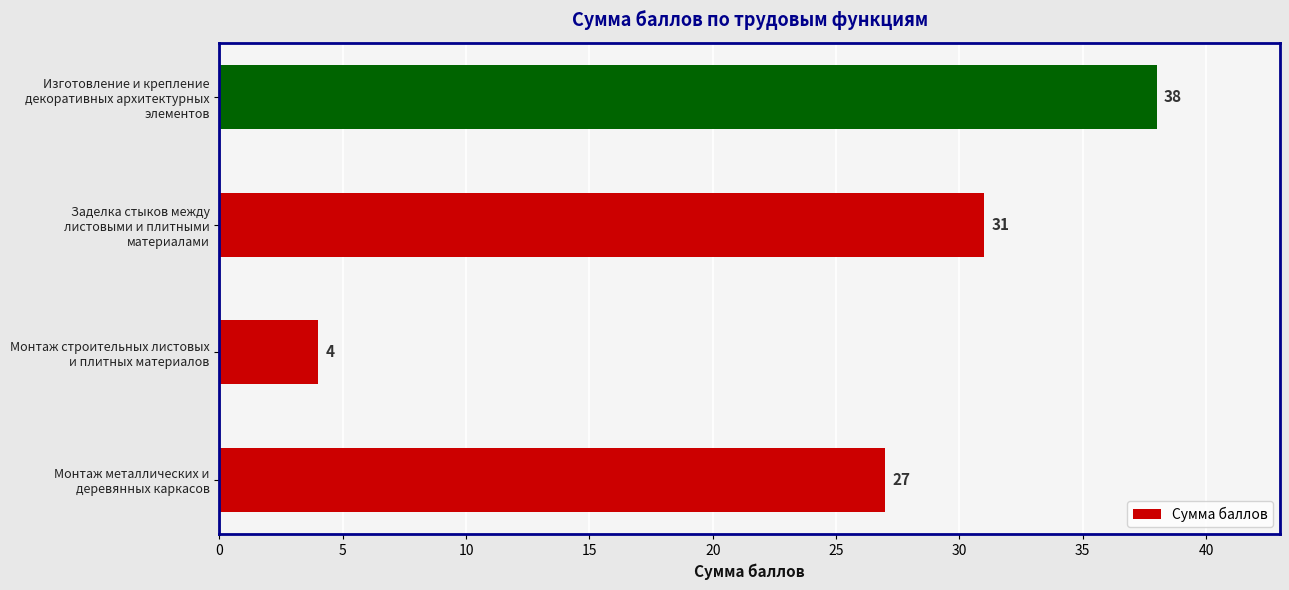

What is the smallest value displayed?

4